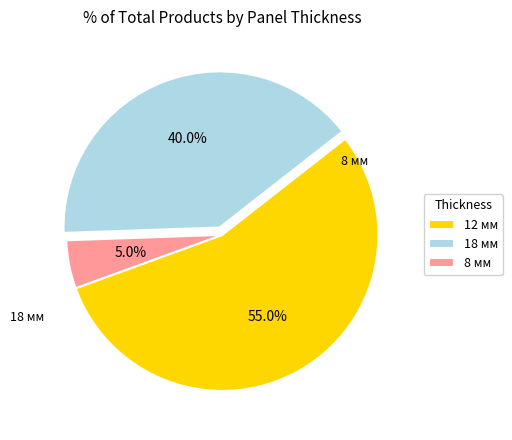

Is it true that 8 мм is 30% of the pie?

False